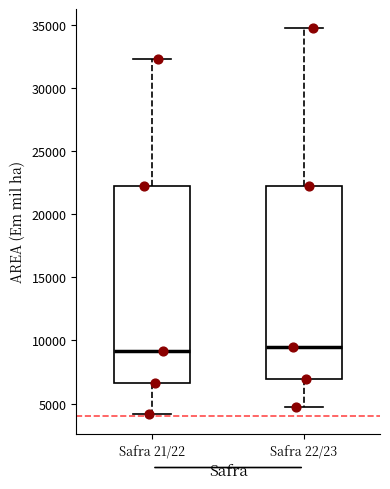

Reading left to right, read every box against the y-axis: the position of its median line, the range the box covers, and the ends of its whiskers. The values are not printed on the chart, so give them approximately, as read against the axis.

Safra 21/22: median 9000, box 6500 to 22500, whiskers 4000 to 32500
Safra 22/23: median 9500, box 7000 to 22500, whiskers 4500 to 34500